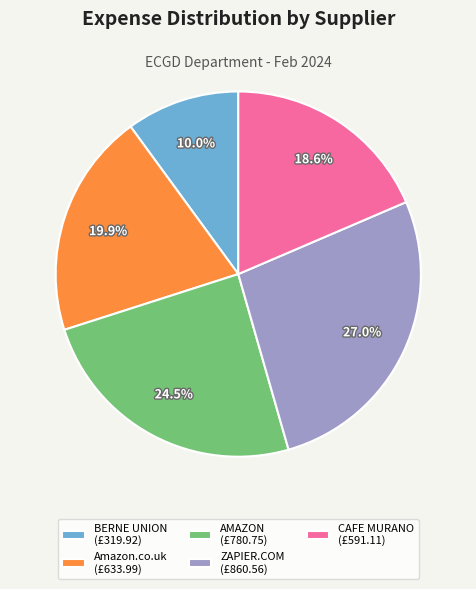

Count the number of slices in the pie.

5